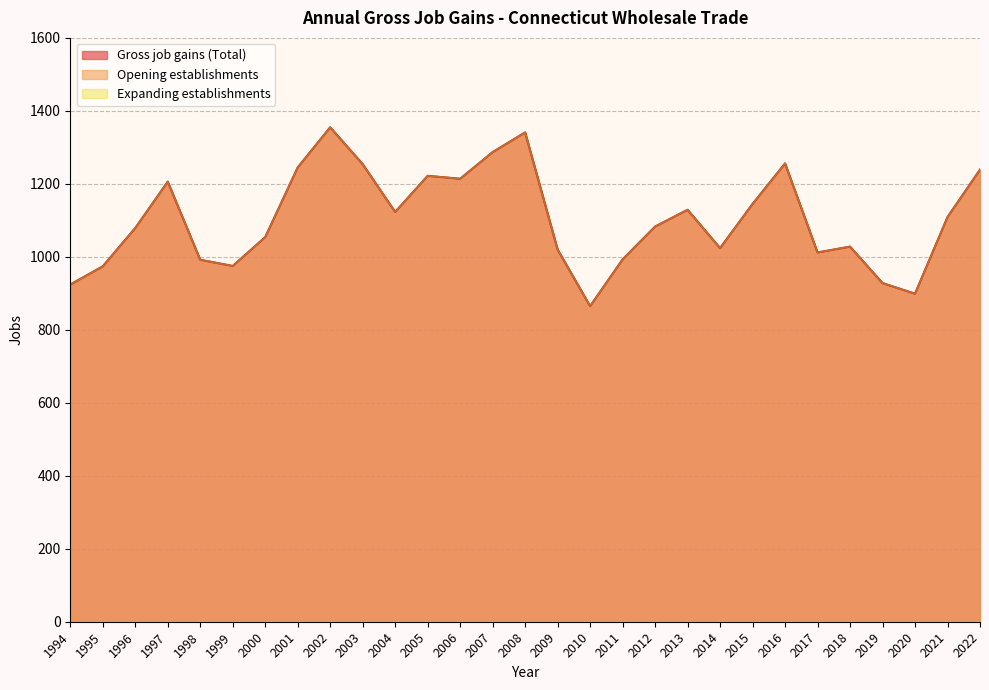

How many lines are shown in the chart?

3